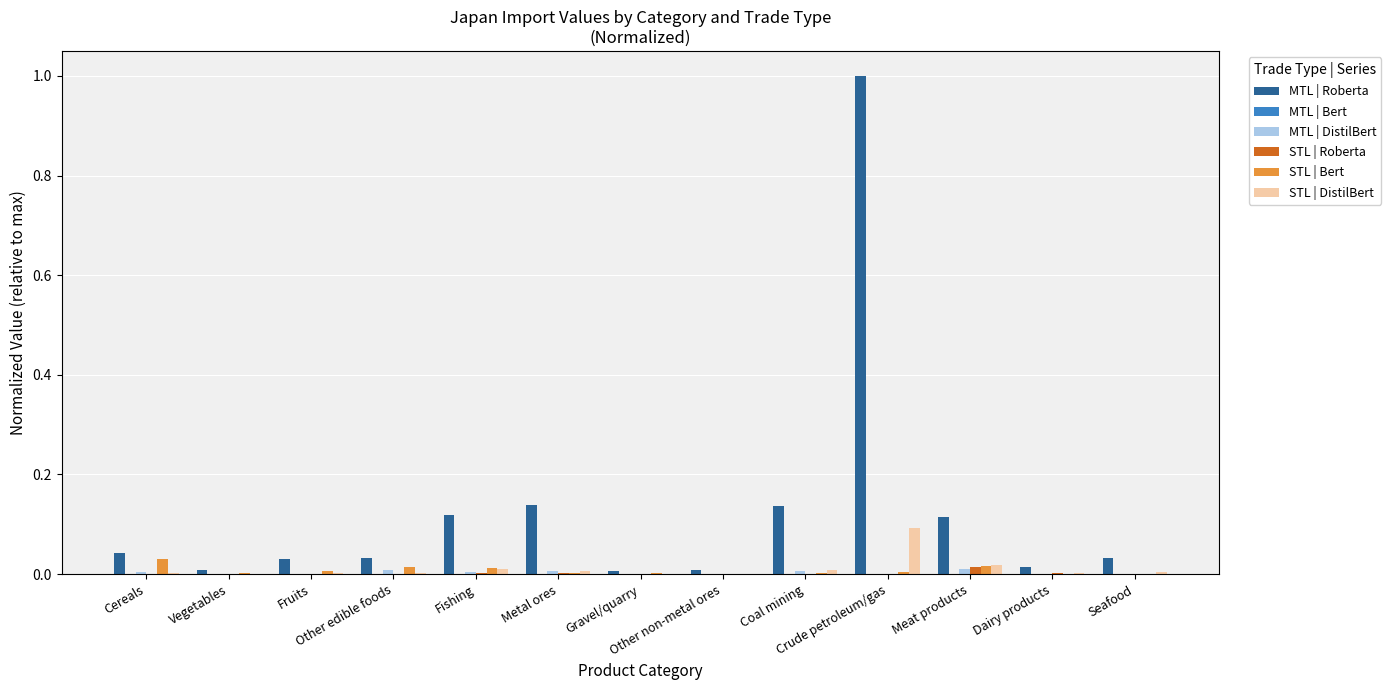

Which series changed the most between Vegetables and Metal ores?

MTL | Roberta